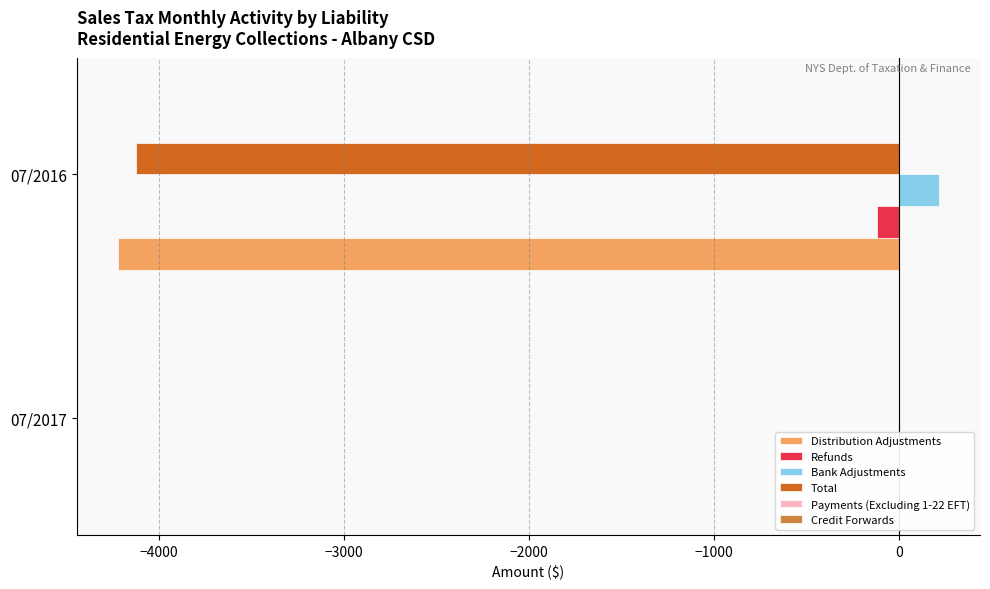

What is the total value across all series at −4000?

-8254.8